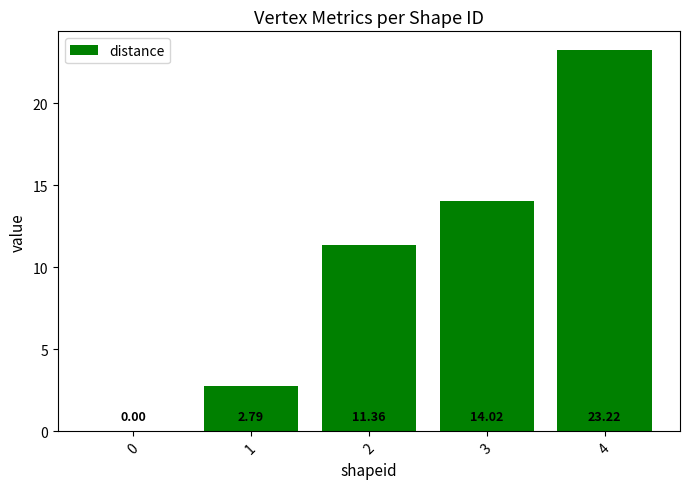

Reading left to right, what are all the values shown in this chart?

0.0	2.8	11.4	14.0	23.2